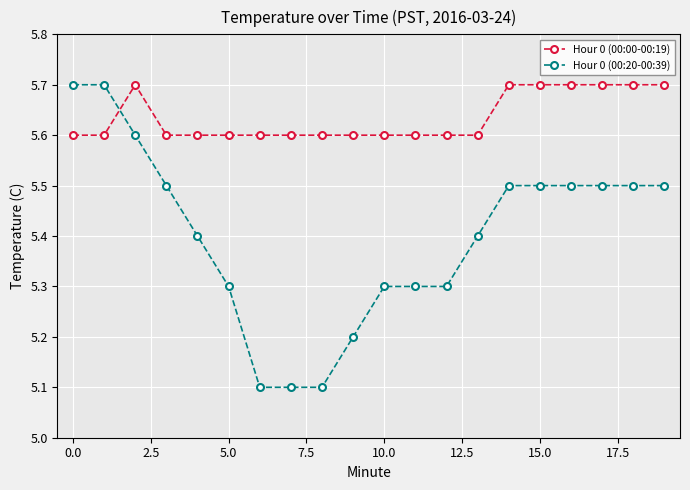

What is the value of the Hour 0 (00:00-00:19) point at the 9th from the left?

5.6